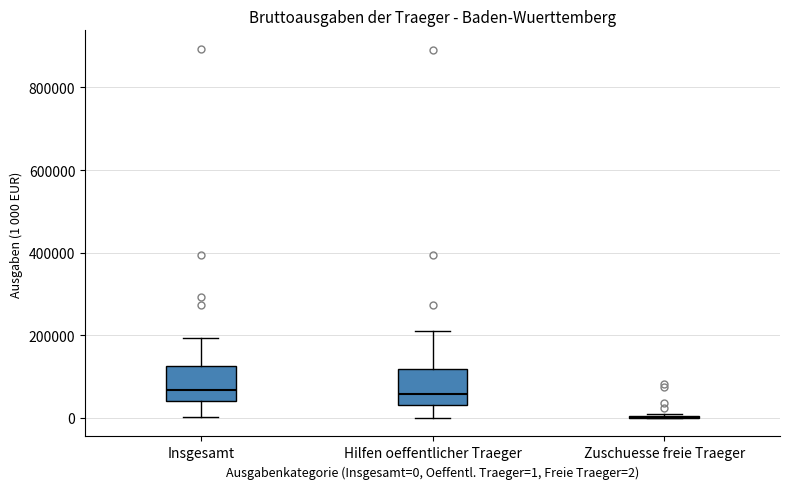

Reading left to right, transcribe this box plot: for each box, give where its median line is, the range the box spans, and where its two whiskers end, as read against the y-axis. The values are not printed on the chart, so give them approximately, as read against the axis.

Insgesamt: median 60000, box 40000 to 120000, whiskers 0 to 200000
Hilfen oeffentlicher Traeger: median 60000, box 40000 to 120000, whiskers 0 to 220000
Zuschuesse freie Traeger: box collapsed to a line at 0, whiskers 0 to 0